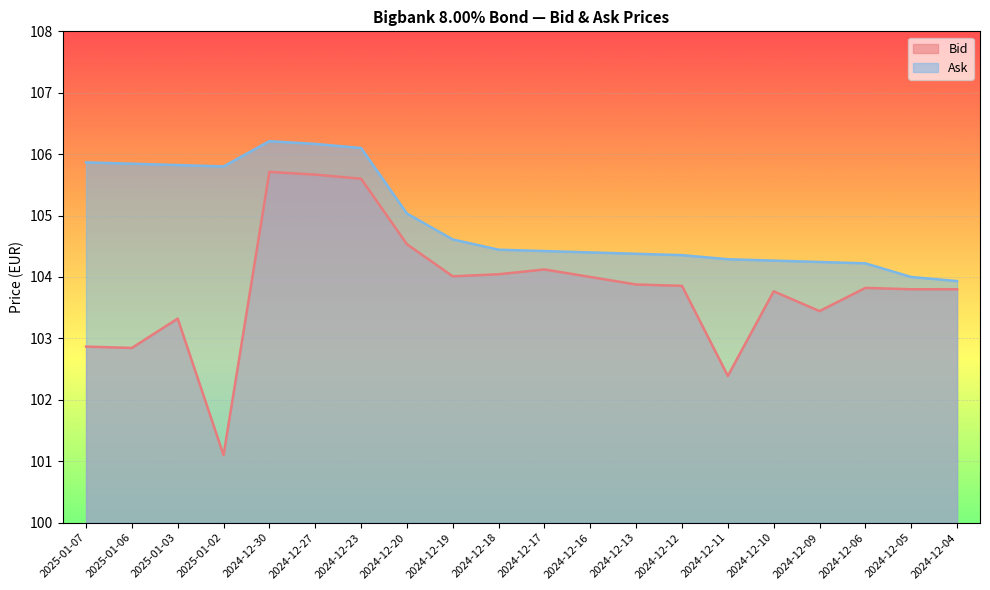

Which series has the widest spread of values?

Bid